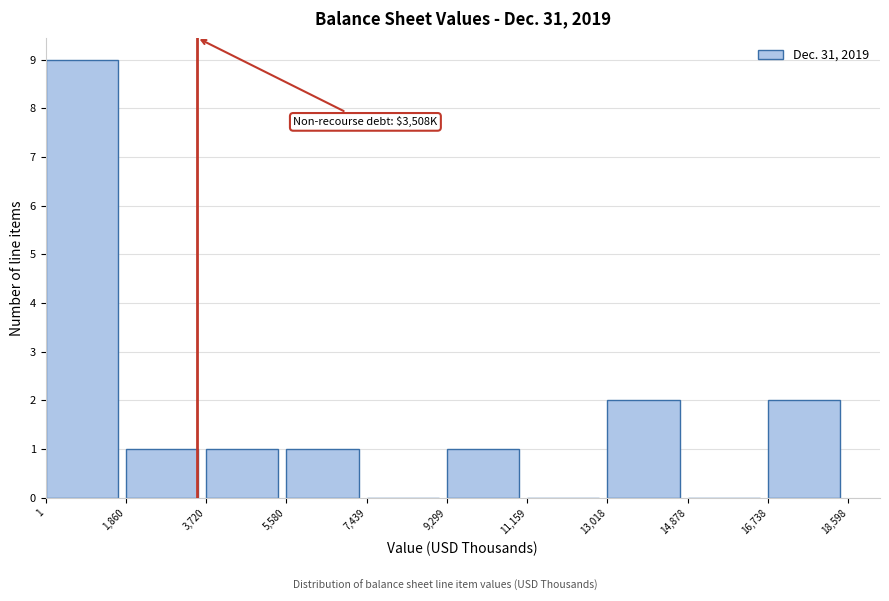

Over which range of the x-axis is the bar tallest?

1 to 1,860